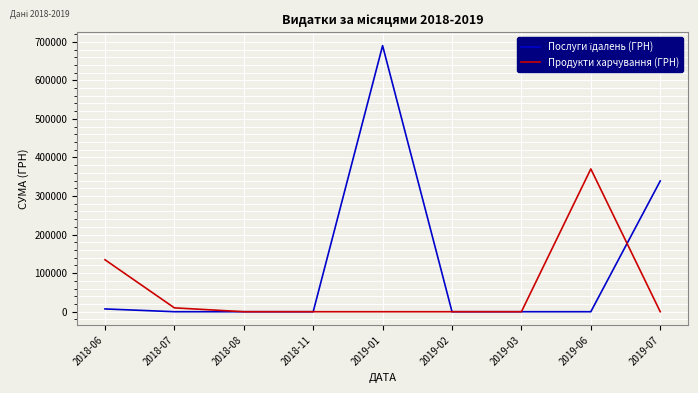

At which label is Продукти харчування (ГРН) closest to 185137?

2018-06